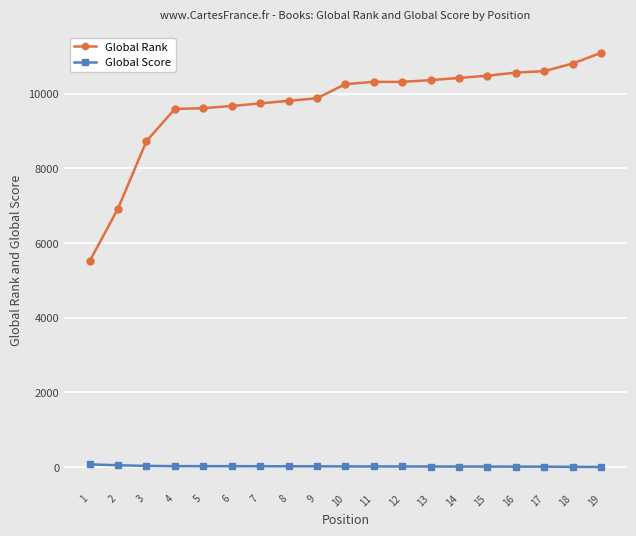

Which series has the largest range (max minus min)?

Global Rank